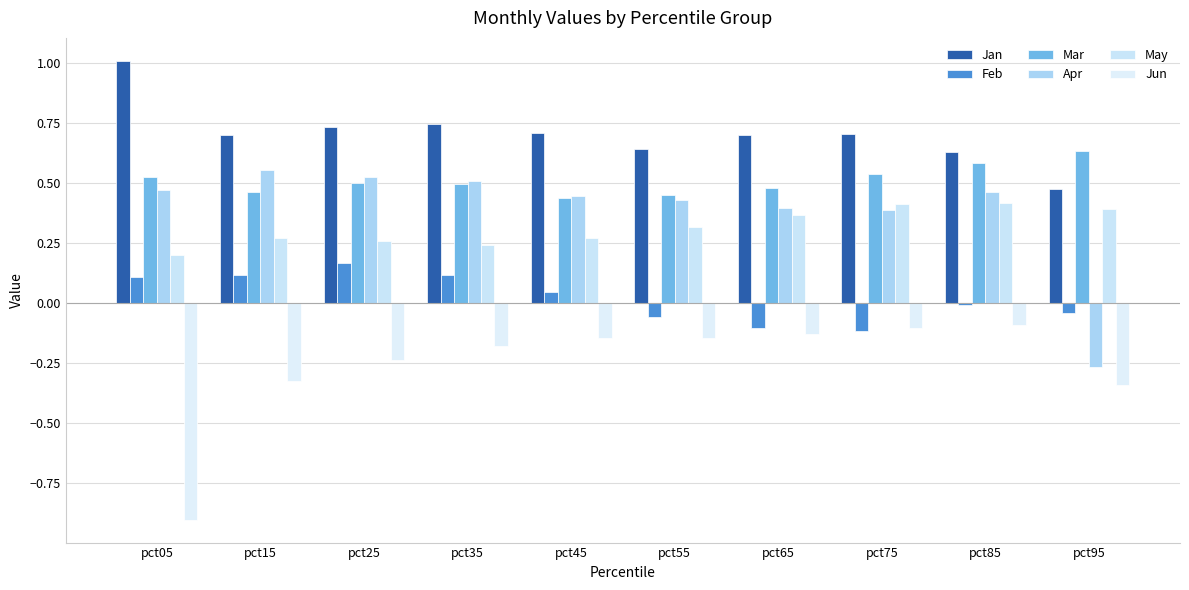

At how many categories does at least one series exceed 0?

10